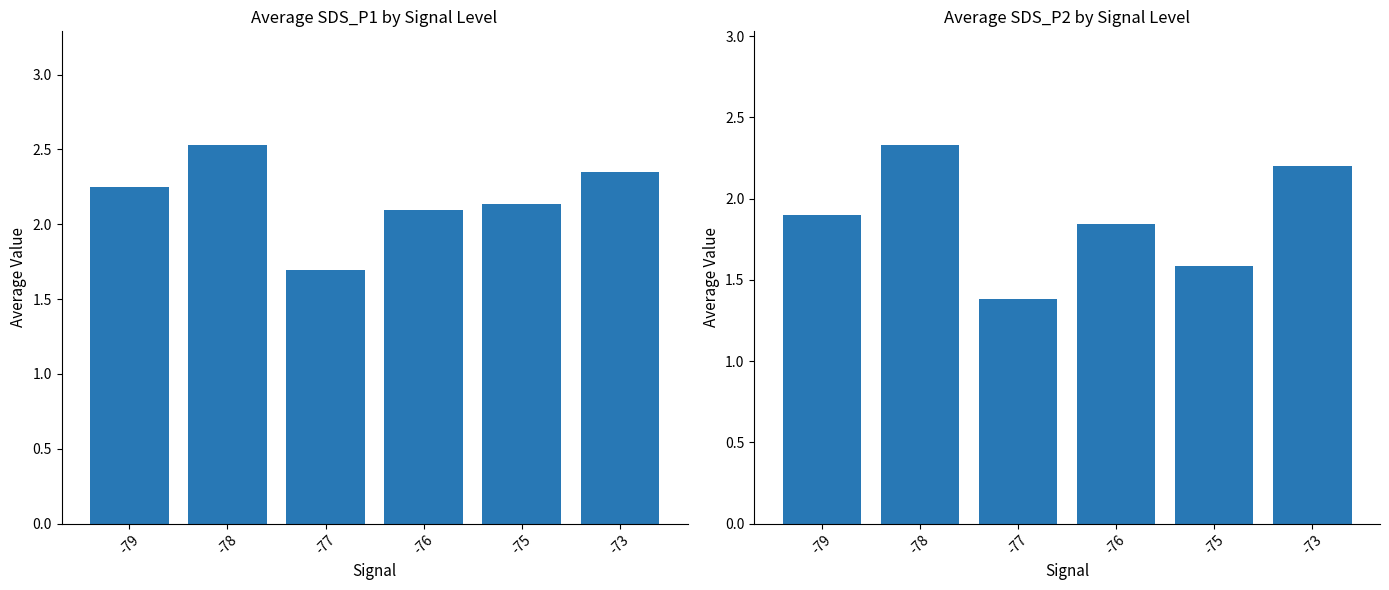

Reading left to right, extract all data points from this chart.

SDS_P1: -79=2.2	-78=2.5	-77=1.7	-76=2.1	-75=2.1	-73=2.4
SDS_P2: -79=1.9	-78=2.3	-77=1.4	-76=1.8	-75=1.6	-73=2.2